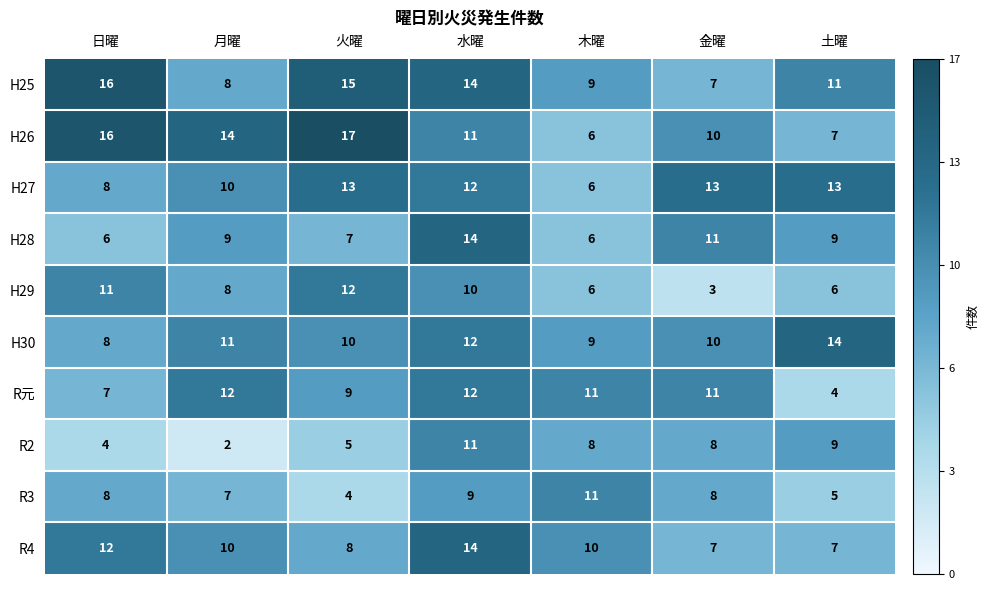

Count the number of categories in the chart.

7